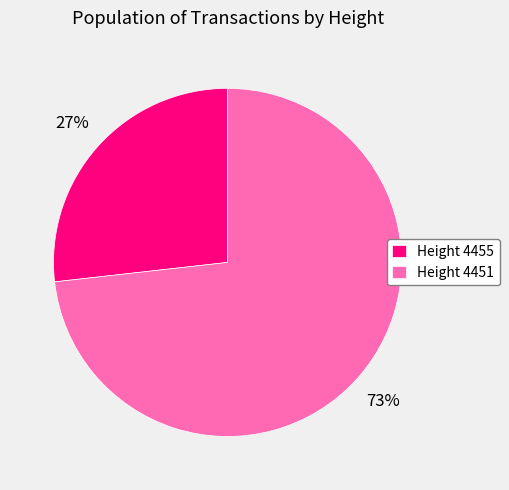

Is the sum of Height 4455 and Height 4451 greater than half?

Yes